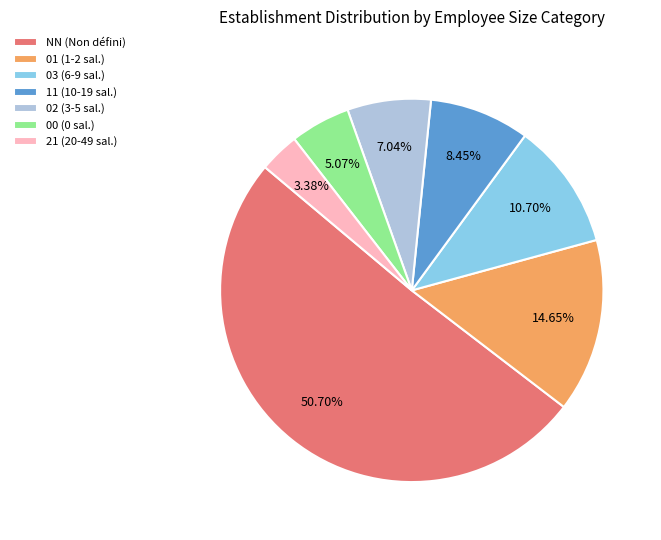

Is the sum of 03 and 01 greater than half?

No